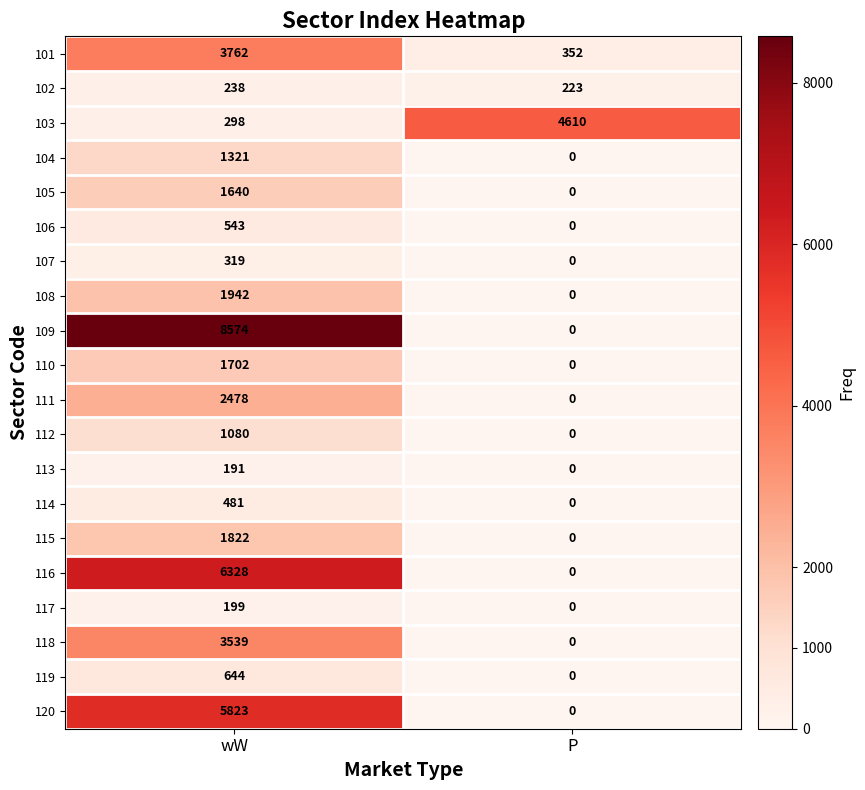

List the series in order of their peak value, lowest first.

113, 117, 102, 107, 114, 106, 119, 112, 104, 105, 110, 115, 108, 111, 118, 101, 103, 120, 116, 109